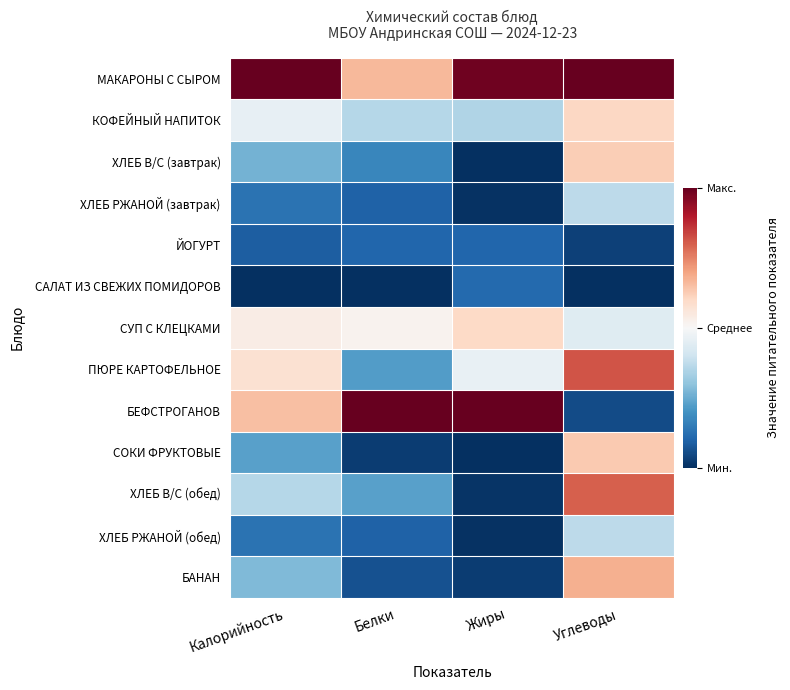

Reading left to right, what are all the values shown in this chart?

МАКАРОНЫ С СЫРОМ: Калорийность=1.0	Белки=0.3	Жиры=1.0	Углеводы=1.0
КОФЕЙНЫЙ НАПИТОК: Калорийность=-0.1	Белки=-0.3	Жиры=-0.3	Углеводы=0.2
ХЛЕБ В/С (завтрак): Калорийность=-0.5	Белки=-0.7	Жиры=-1.0	Углеводы=0.2
ХЛЕБ РЖАНОЙ (завтрак): Калорийность=-0.7	Белки=-0.8	Жиры=-1.0	Углеводы=-0.3
ЙОГУРТ: Калорийность=-0.8	Белки=-0.8	Жиры=-0.8	Углеводы=-0.9
САЛАТ ИЗ СВЕЖИХ ПОМИДОРОВ: Калорийность=-1.0	Белки=-1.0	Жиры=-0.8	Углеводы=-1.0
СУП С КЛЕЦКАМИ: Калорийность=0.1	Белки=0.0	Жиры=0.2	Углеводы=-0.1
ПЮРЕ КАРТОФЕЛЬНОЕ: Калорийность=0.2	Белки=-0.6	Жиры=-0.1	Углеводы=0.6
БЕФСТРОГАНОВ: Калорийность=0.3	Белки=1.0	Жиры=1.0	Углеводы=-0.9
СОКИ ФРУКТОВЫЕ: Калорийность=-0.5	Белки=-1.0	Жиры=-1.0	Углеводы=0.3
ХЛЕБ В/С (обед): Калорийность=-0.3	Белки=-0.5	Жиры=-1.0	Углеводы=0.6
ХЛЕБ РЖАНОЙ (обед): Калорийность=-0.7	Белки=-0.8	Жиры=-1.0	Углеводы=-0.3
БАНАН: Калорийность=-0.4	Белки=-0.9	Жиры=-1.0	Углеводы=0.4